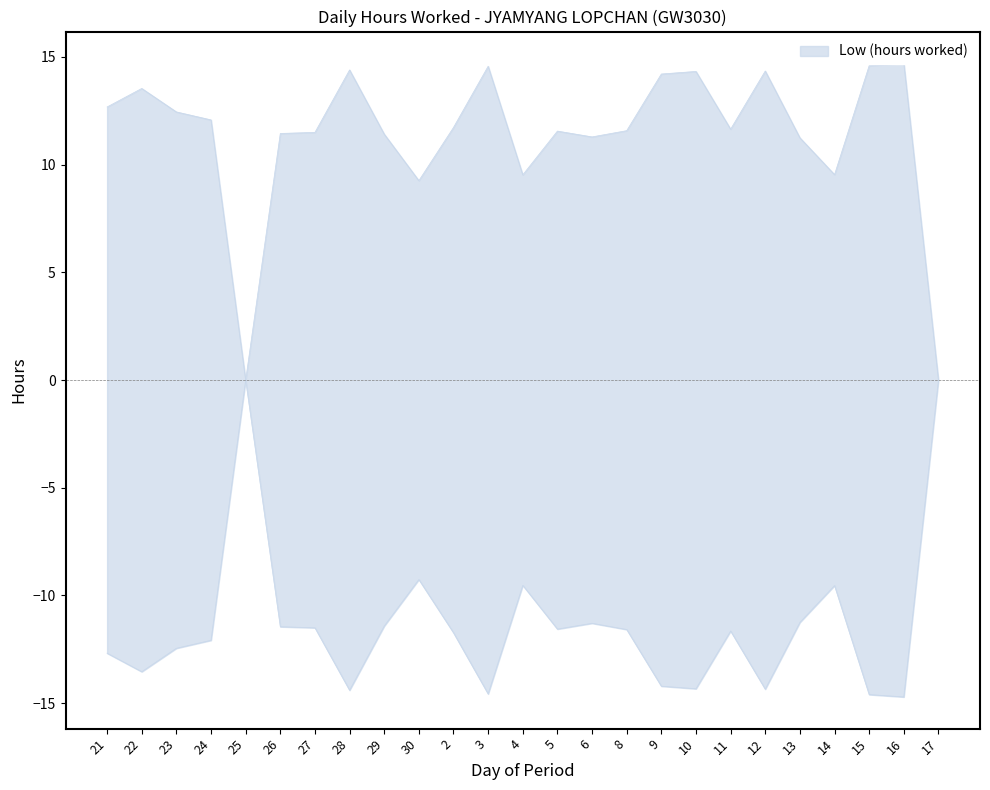

How many values exceed 11?

20